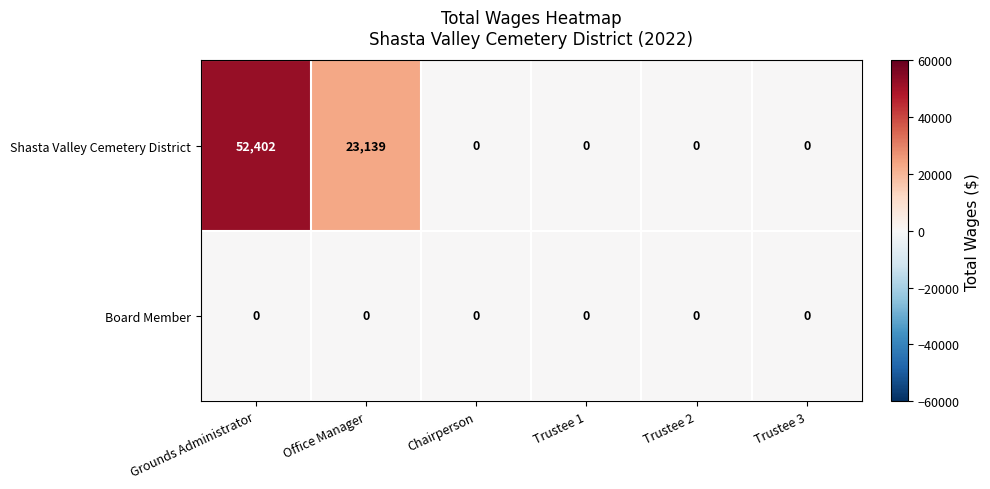

Which series has the largest total across all categories?

Shasta Valley Cemetery District